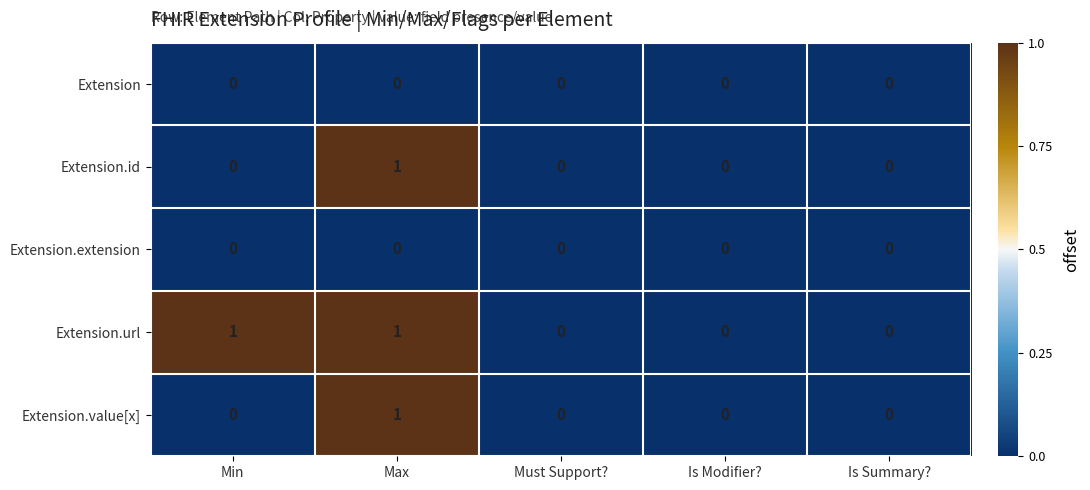

Reading left to right, what are all the values shown in this chart?

Extension: 0	0	0	0	0
Extension.id: 0	1	0	0	0
Extension.extension: 0	0	0	0	0
Extension.url: 1	1	0	0	0
Extension.value[x]: 0	1	0	0	0